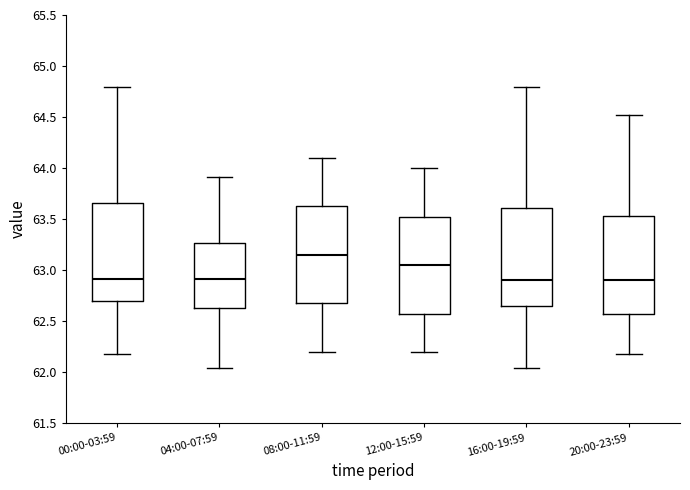

Reading left to right, transcribe this box plot: for each box, give where its median line is, the range the box spans, and where its two whiskers end, as read against the y-axis. The values are not printed on the chart, so give them approximately, as read against the axis.

00:00-03:59: median 62.90, box 62.70 to 63.65, whiskers 62.20 to 64.80
04:00-07:59: median 62.90, box 62.65 to 63.25, whiskers 62.05 to 63.90
08:00-11:59: median 63.15, box 62.70 to 63.65, whiskers 62.20 to 64.10
12:00-15:59: median 63.05, box 62.60 to 63.55, whiskers 62.20 to 64.00
16:00-19:59: median 62.90, box 62.65 to 63.60, whiskers 62.05 to 64.80
20:00-23:59: median 62.90, box 62.60 to 63.55, whiskers 62.20 to 64.50